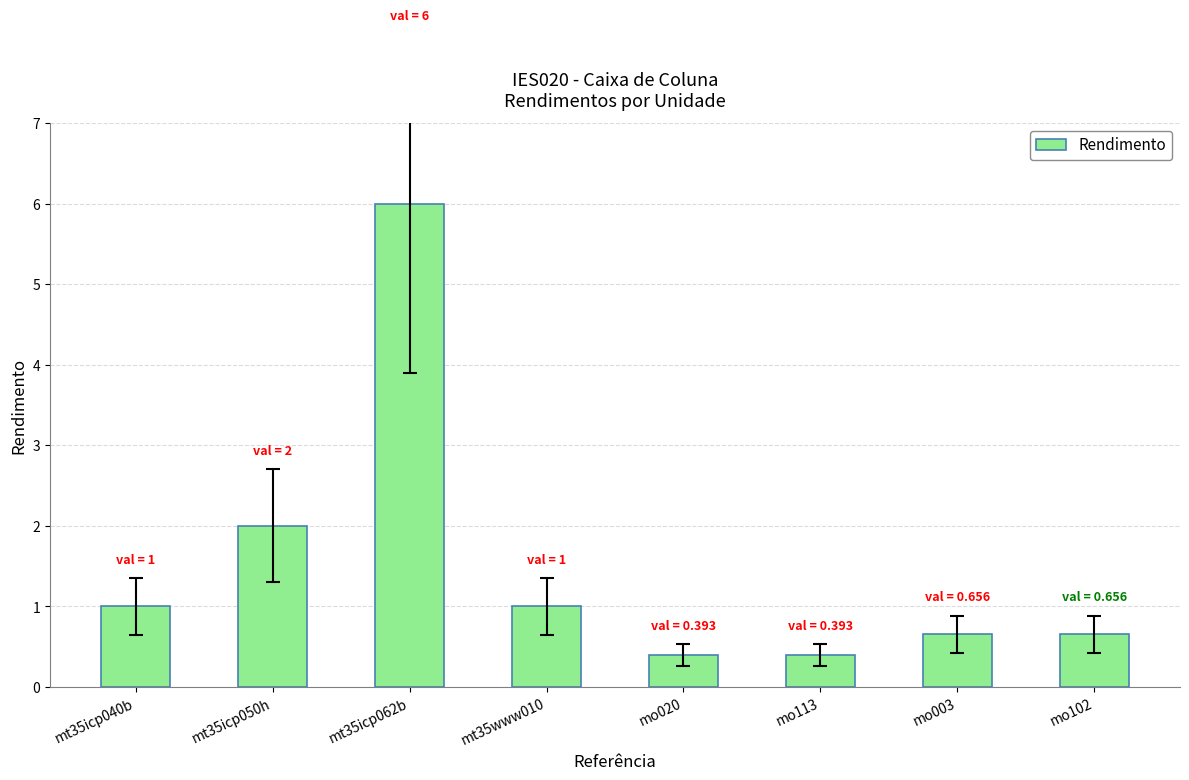

True or false: the data shows 0.4 at mo113.

True